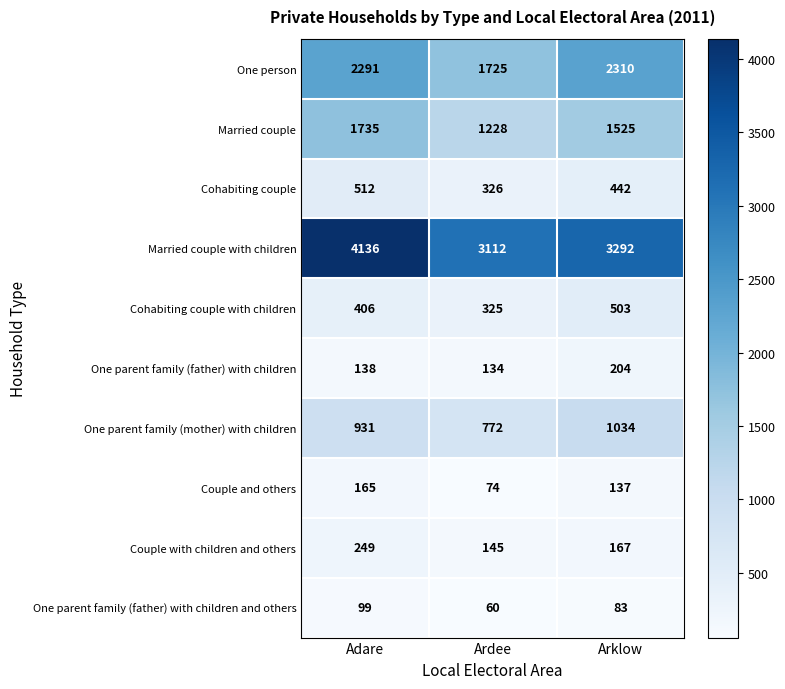

Where does the Married couple series first go above 1525?

Adare